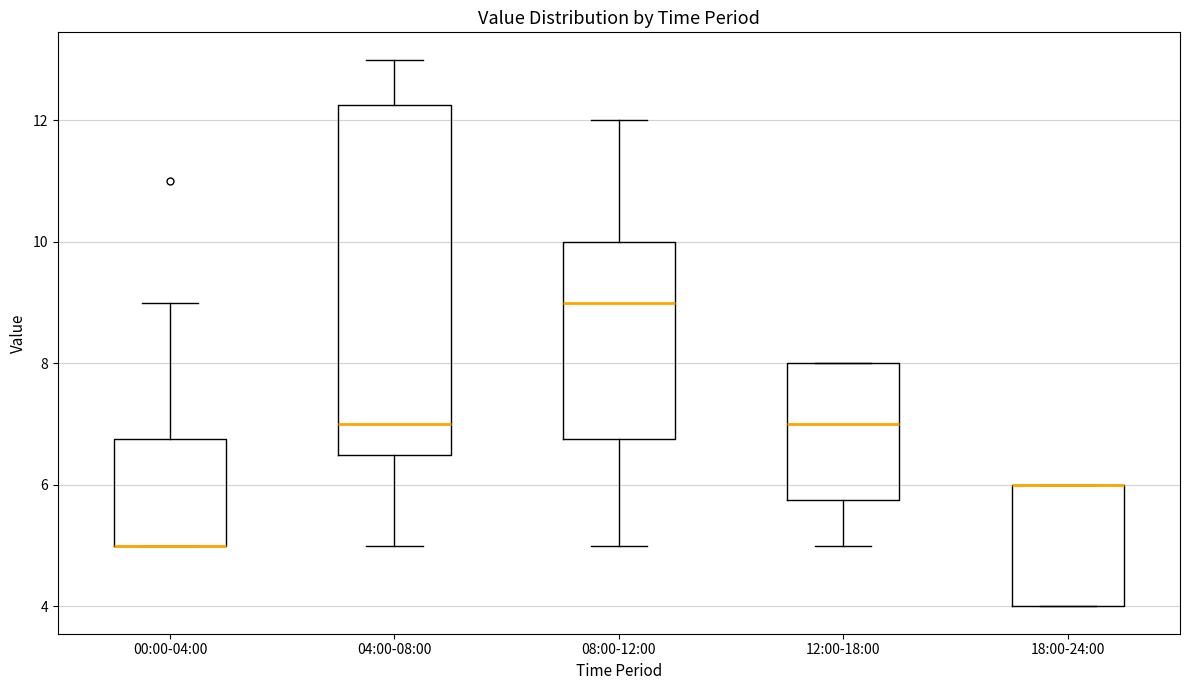

Where is the lower edge of the box for 00:00-04:00 on the y-axis? The values are not printed on the chart, so give them approximately, as read against the axis.

5.0